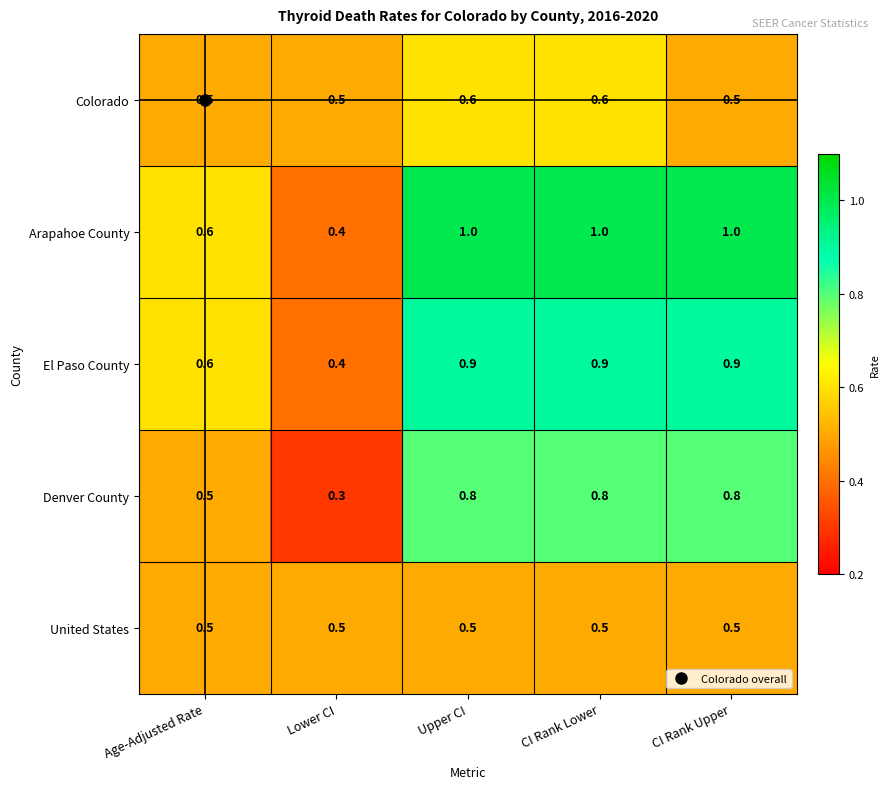

List the series in order of their peak value, lowest first.

United States, Colorado, Denver County, El Paso County, Arapahoe County